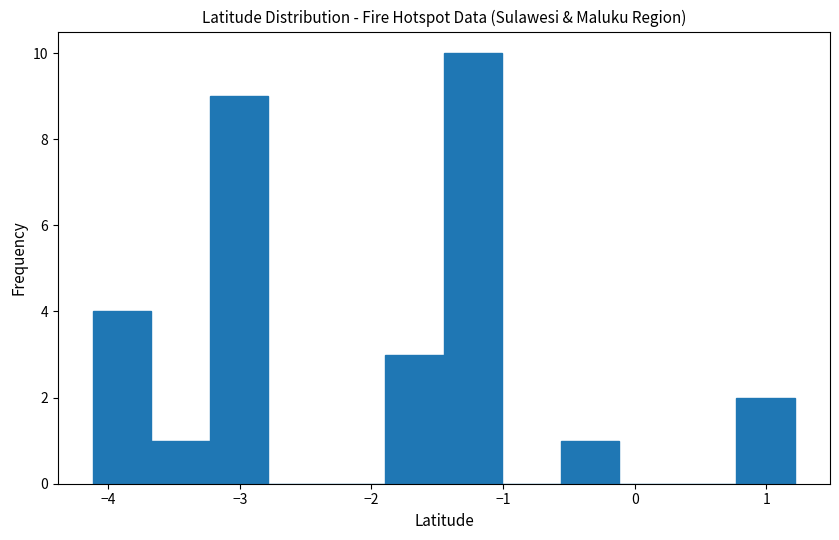

Reading left to right, list every bar in this chart as the range it spans on the x-axis followed by its height. Neither the bar edges nor the heights are printed on the chart, so give them approximately, as read against the axes.

-4.1 to -3.7: 4
-3.7 to -3.2: 1
-3.2 to -2.8: 9
-2.8 to -2.3: 0
-2.3 to -1.9: 0
-1.9 to -1.4: 3
-1.4 to -1.0: 10
-1.0 to -0.6: 0
-0.6 to -0.1: 1
-0.1 to 0.3: 0
0.3 to 0.8: 0
0.8 to 1.2: 2